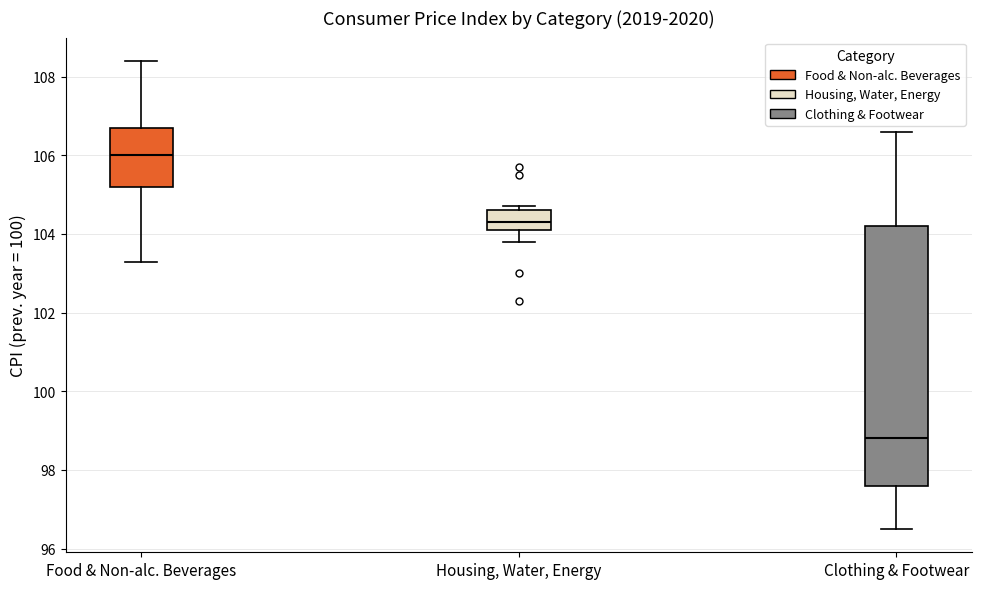

Reading left to right, transcribe this box plot: for each box, give where its median line is, the range the box spans, and where its two whiskers end, as read against the y-axis. The values are not printed on the chart, so give them approximately, as read against the axis.

Food & Non-alc. Beverages: median 106.0, box 105.2 to 106.8, whiskers 103.4 to 108.4
Housing, Water, Energy: median 104.4, box 104.2 to 104.6, whiskers 103.8 to 104.8
Clothing & Footwear: median 98.8, box 97.6 to 104.2, whiskers 96.6 to 106.6